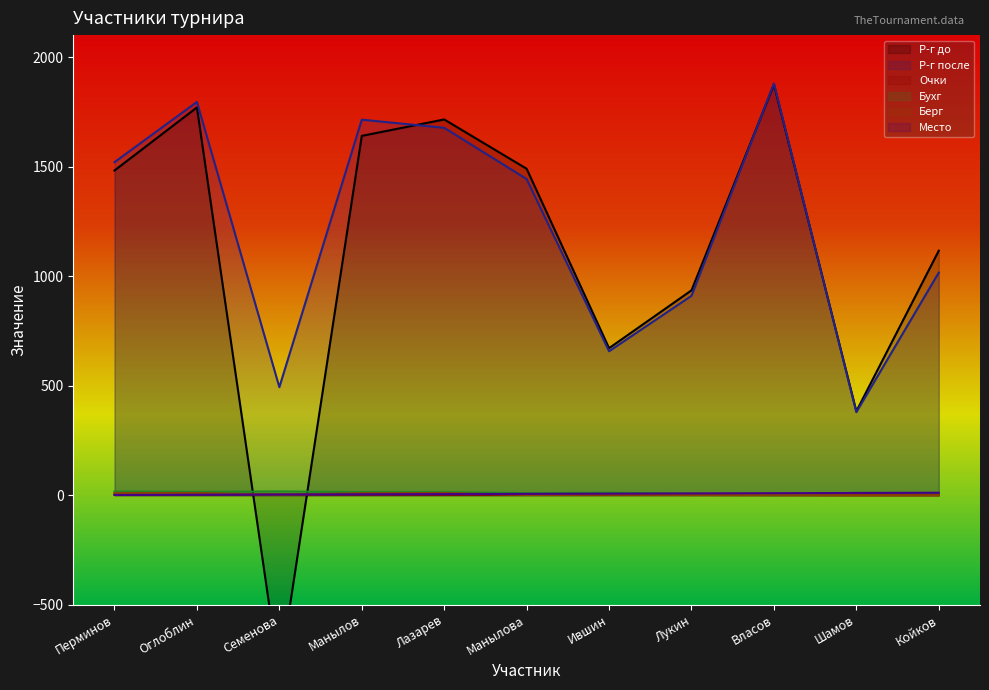

How many data points in Р-г до are above 1482?

5